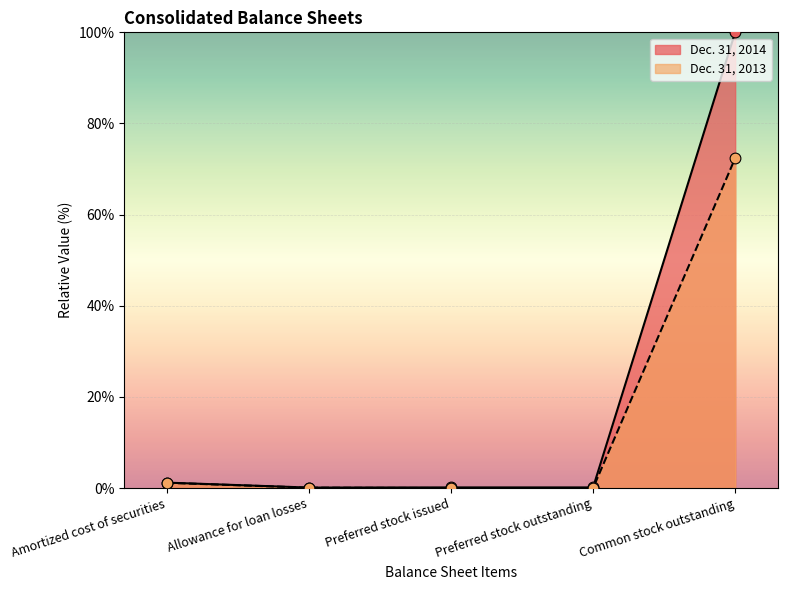

At which category is the sum across all series the highest?

Common stock outstanding